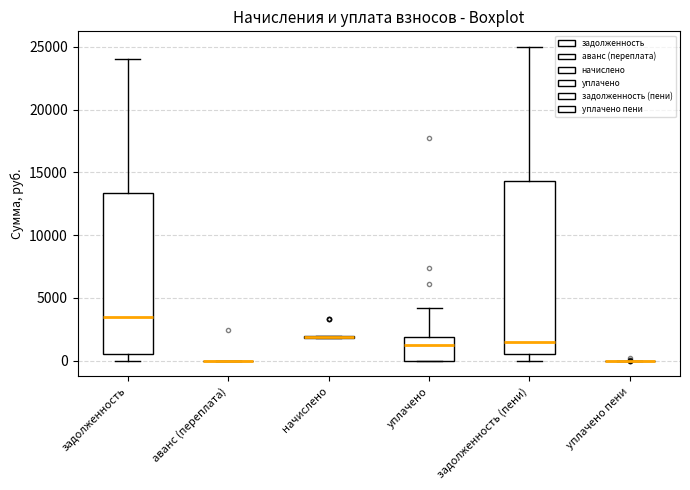

Comparing the boxes themselves (not the whiskers), which one is the tallest?

задолженность (пени)